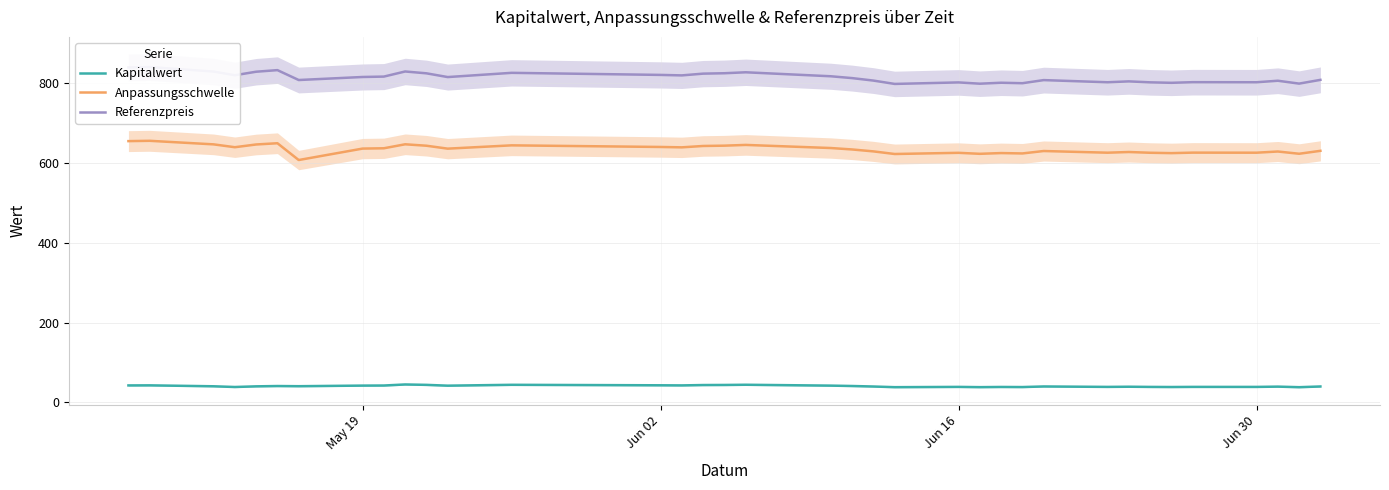

True or false: Kapitalwert and Referenzpreis cross at least once.

False